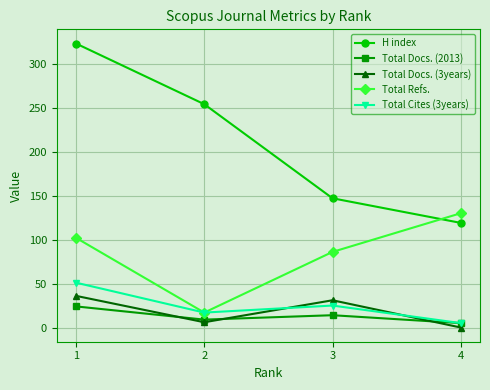

Does the chart display data point markers on the line(s)?

Yes